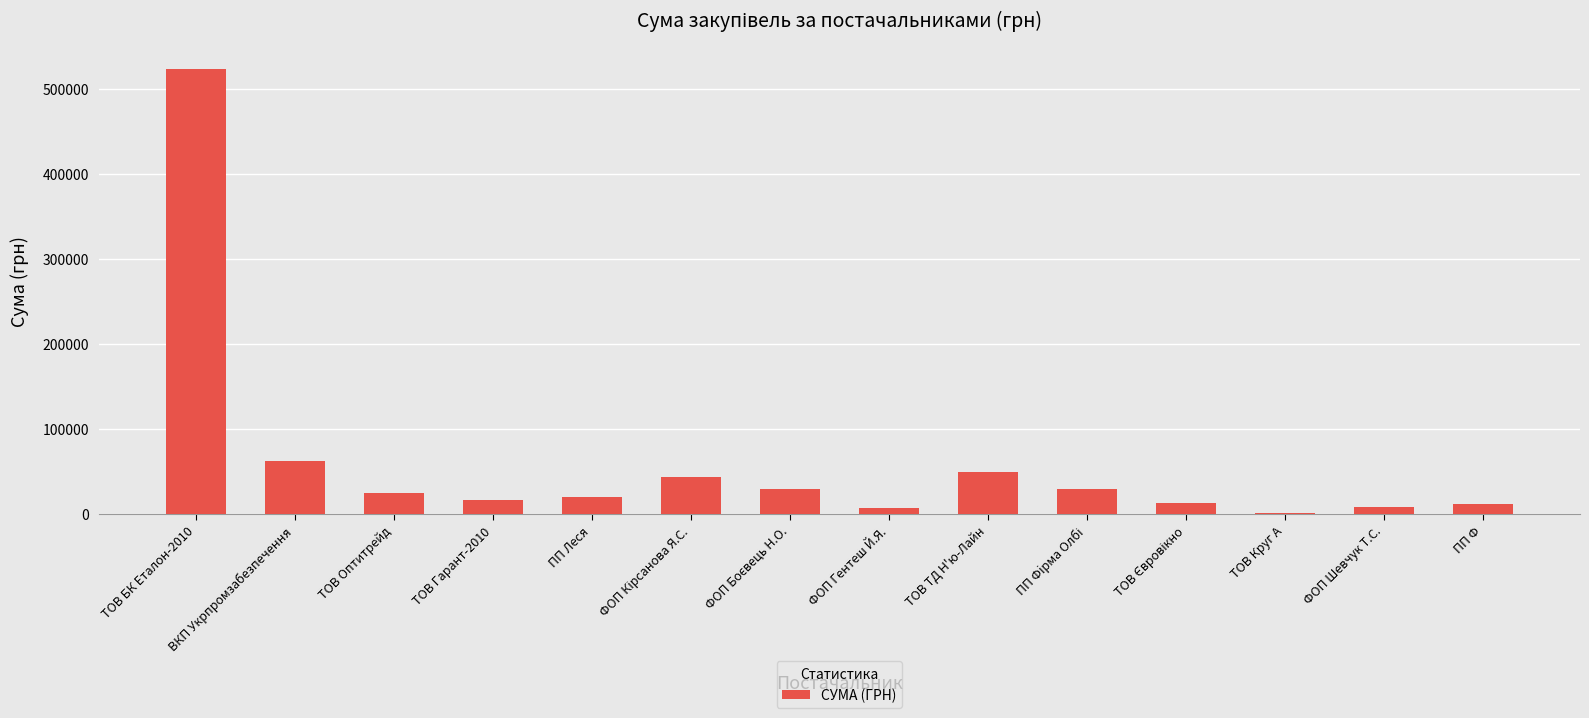

What is the ratio of the value at ПП Леся to the value at ТОВ Гарант-2010?

1.2